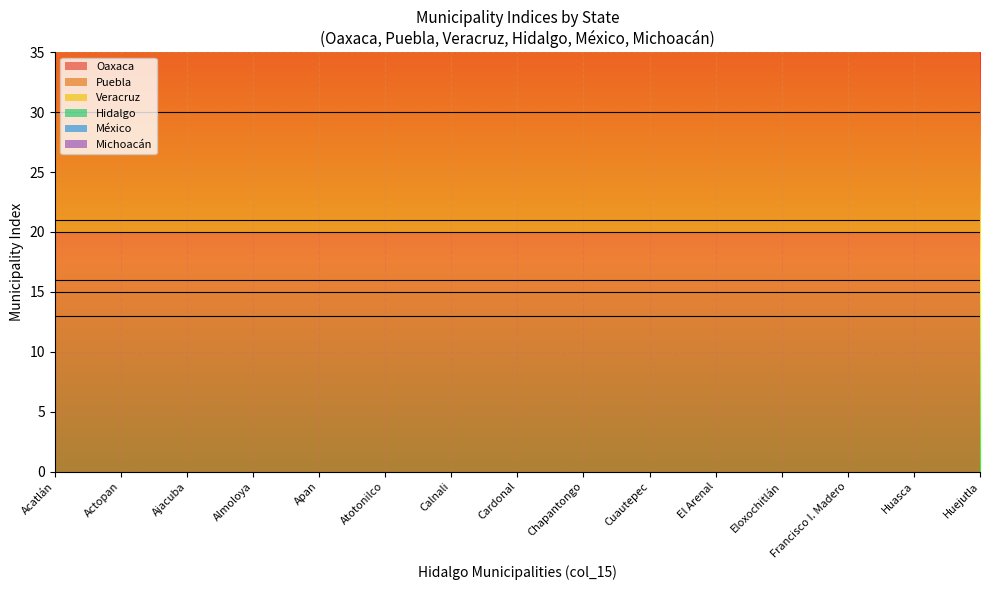

What is the lowest value of the Puebla series?

1